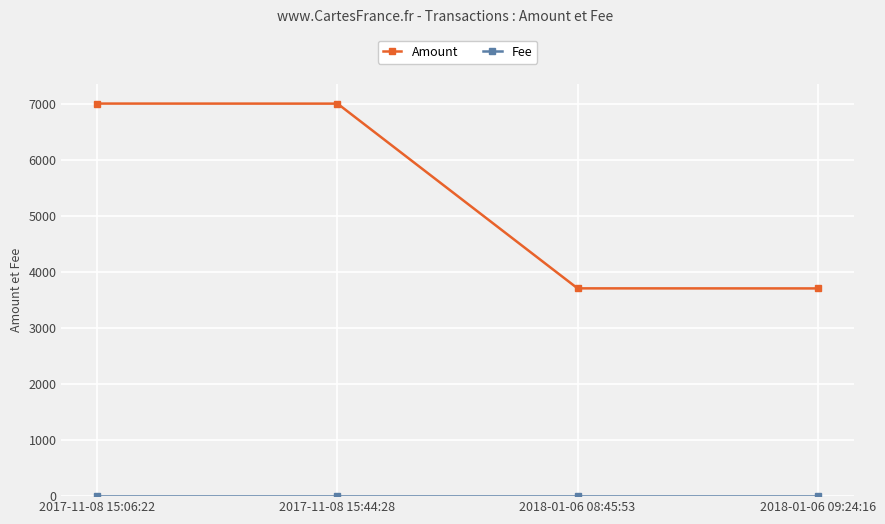

True or false: Amount has more than 2 points higher than both neighbors.

False